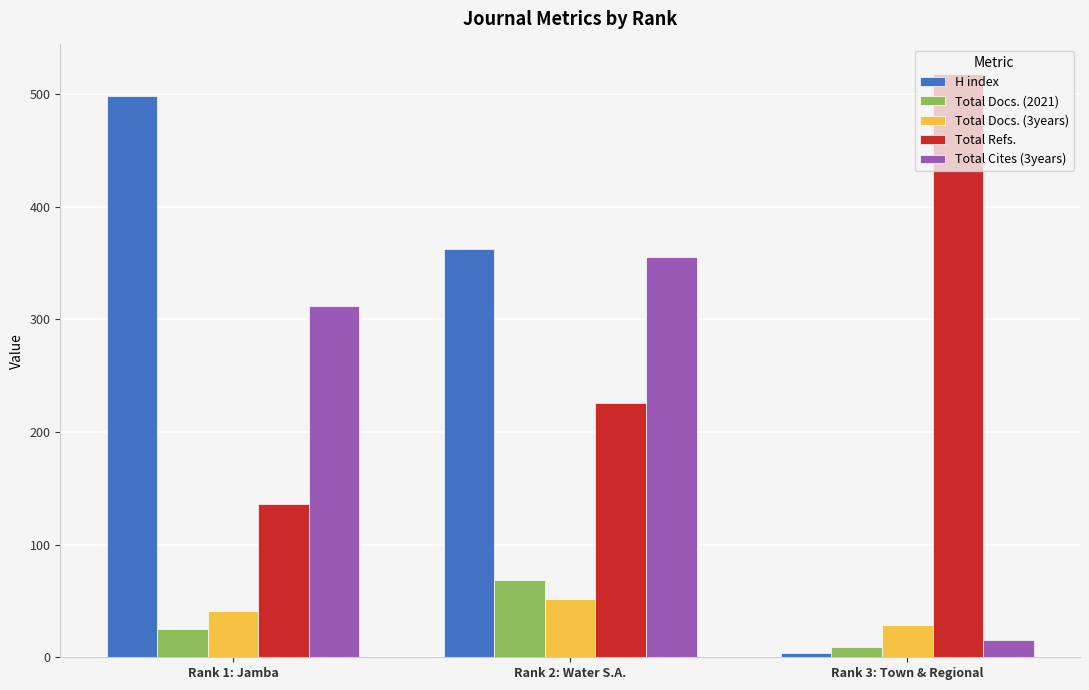

The value of Total Docs. (3years) at Rank 3: Town & Regional is 49. True or false?

False